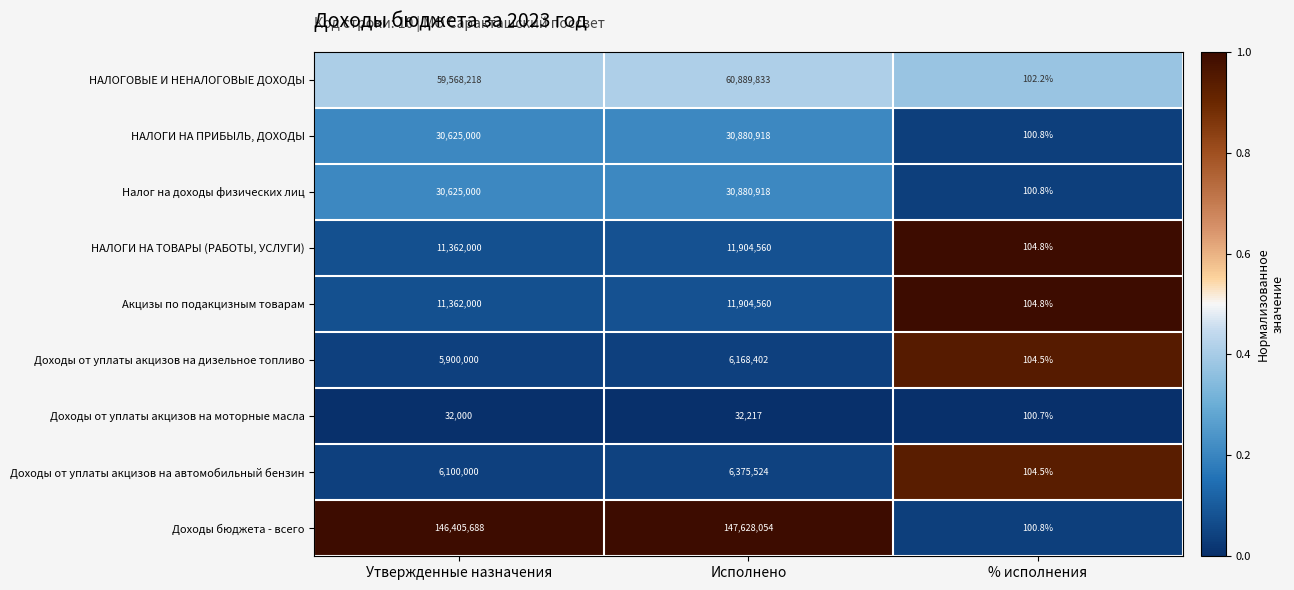

Count the number of data series in this chart.

9